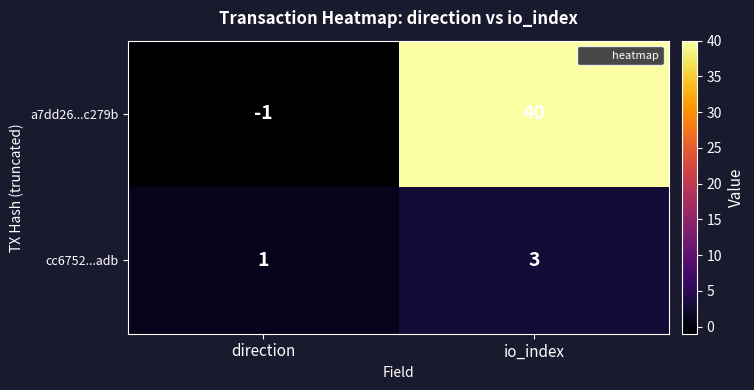

Rank the series at direction from highest to lowest value.

cc6752...adb, a7dd26...c279b